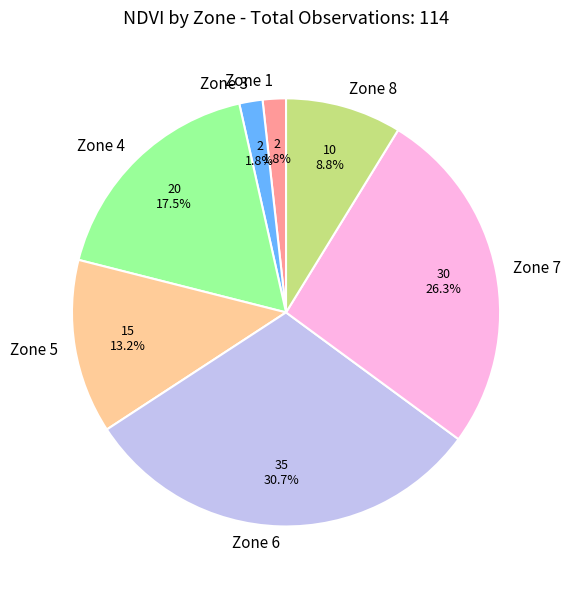

Between Zone 4 and Zone 6, which is larger?

Zone 6